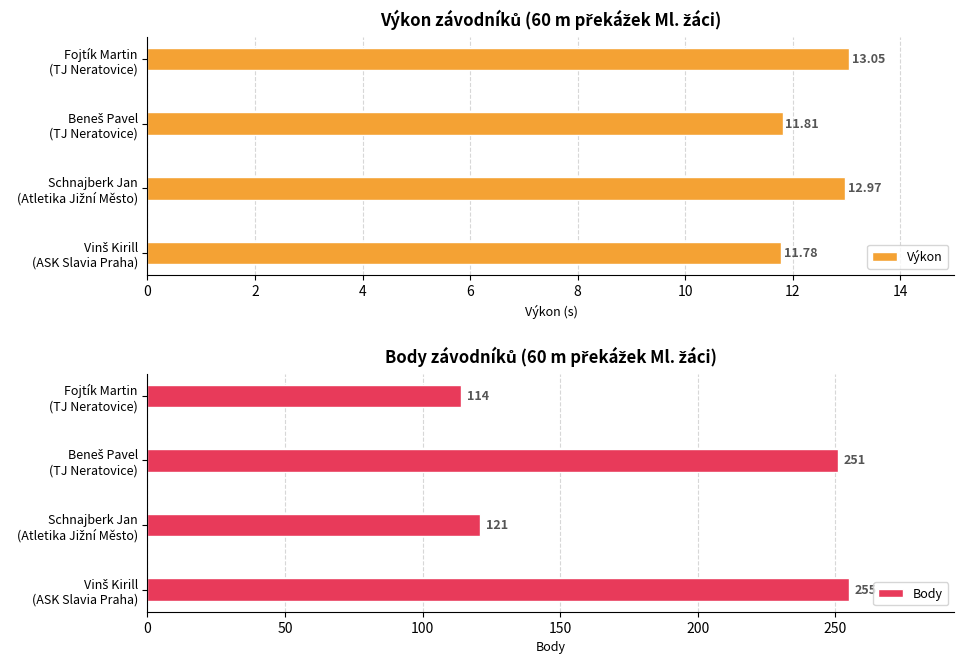

Rank the series by their average value, from lowest to highest.

Výkon, Body